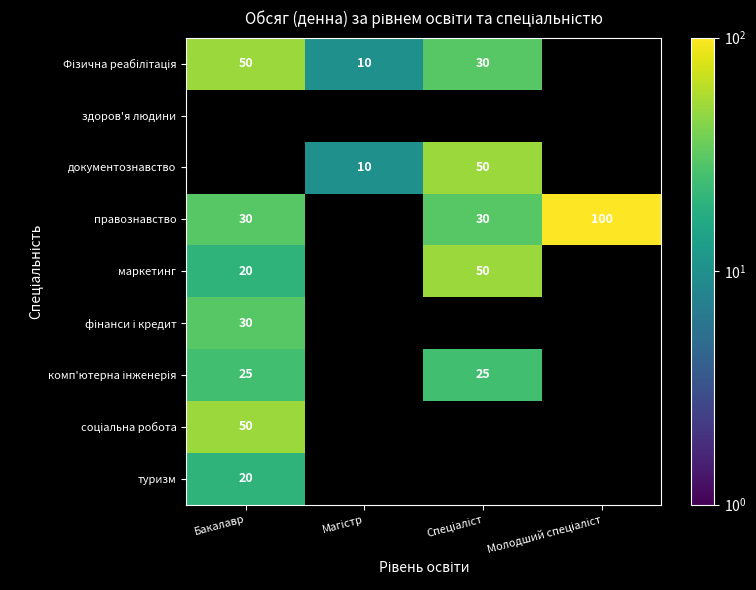

Which series changed the most between Спеціаліст and Молодший спеціаліст?

правознавство